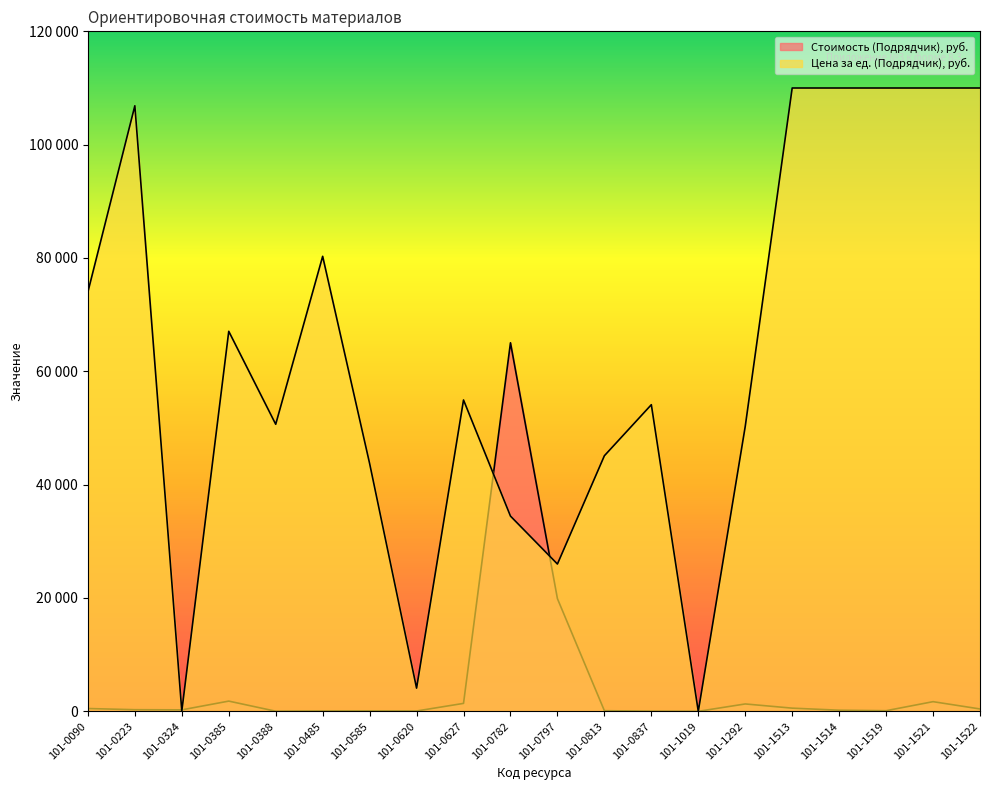

What is the value of the Стоимость (Подрядчик), руб. point at the 10th from the left?

65037.0